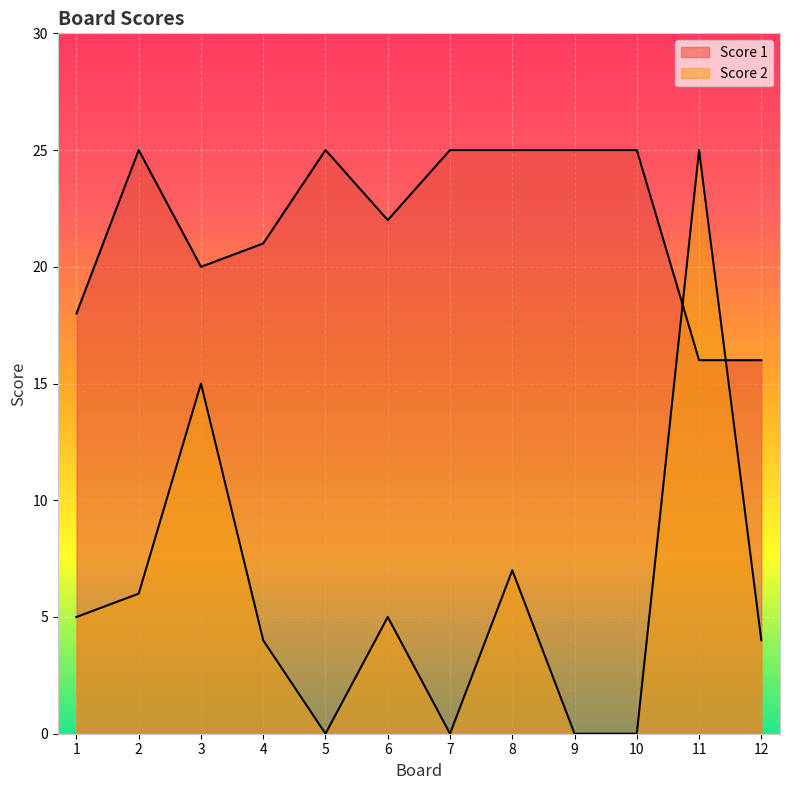

How many positive values does the Score 2 series have?

8